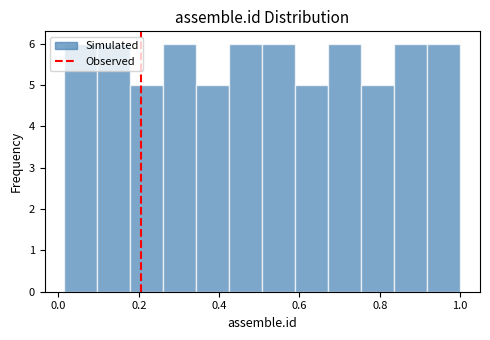

Reading left to right, transcribe this chart: for each bar, give the range it covers on the x-axis and its height. Neither the bar edges nor the heights are printed on the chart, so give them approximately, as read against the axes.

0.02 to 0.10: 6
0.10 to 0.18: 6
0.18 to 0.26: 5
0.26 to 0.34: 6
0.34 to 0.42: 5
0.42 to 0.50: 6
0.50 to 0.58: 6
0.58 to 0.68: 5
0.68 to 0.76: 6
0.76 to 0.84: 5
0.84 to 0.92: 6
0.92 to 1.00: 6